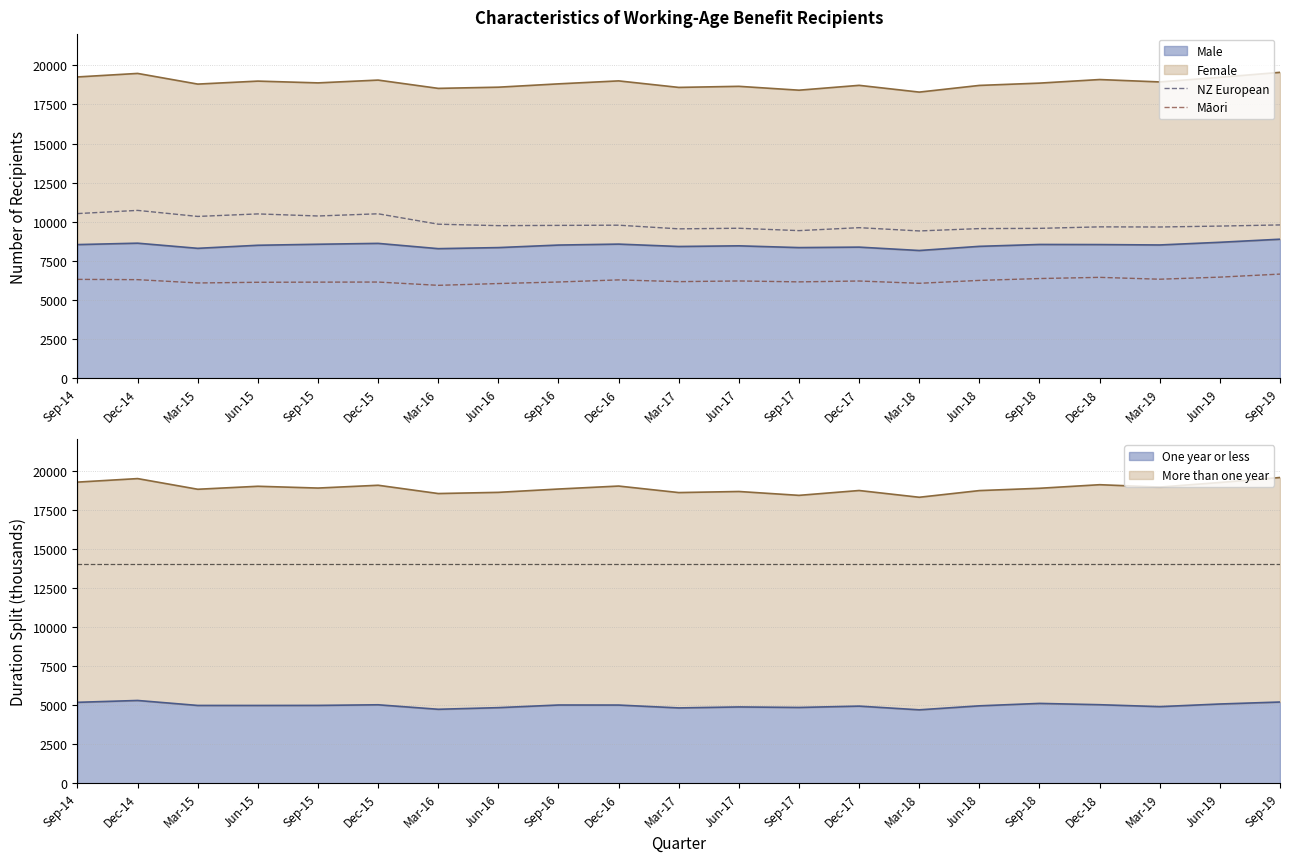

Rank the series by their average value, from highest to lowest.

NZ European, Māori